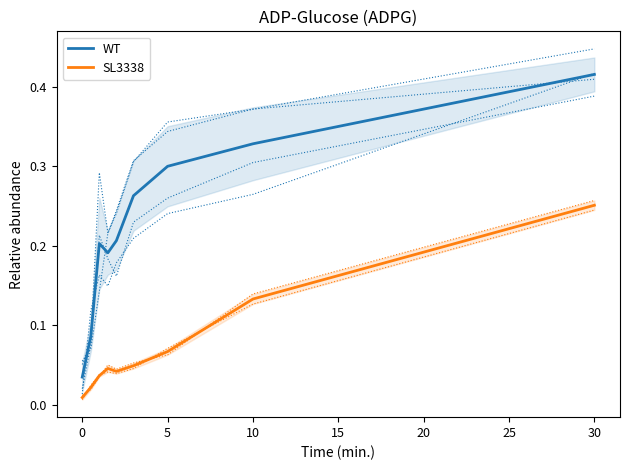

True or false: WT and SL3338 intersect in this chart.

False